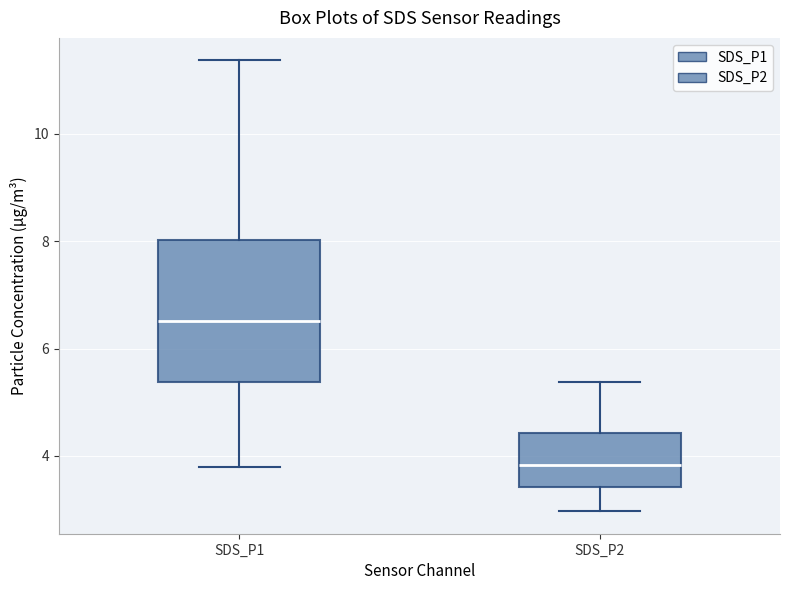

Which box has the lowest median line?

SDS_P2